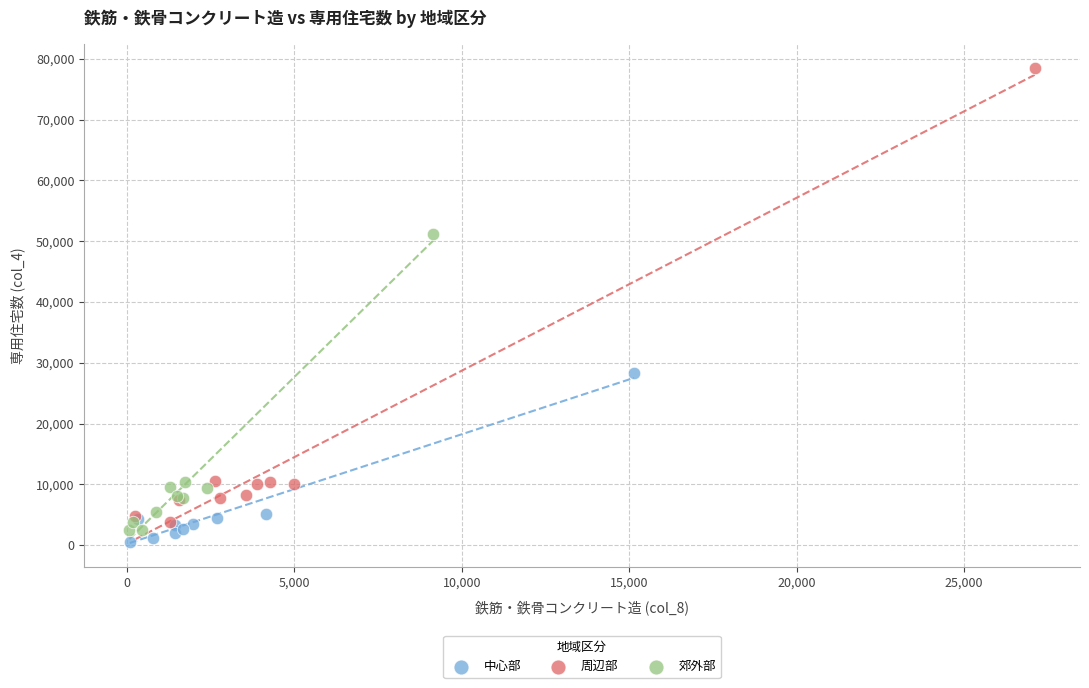

Which series has the widest spread of Y values?

周辺部